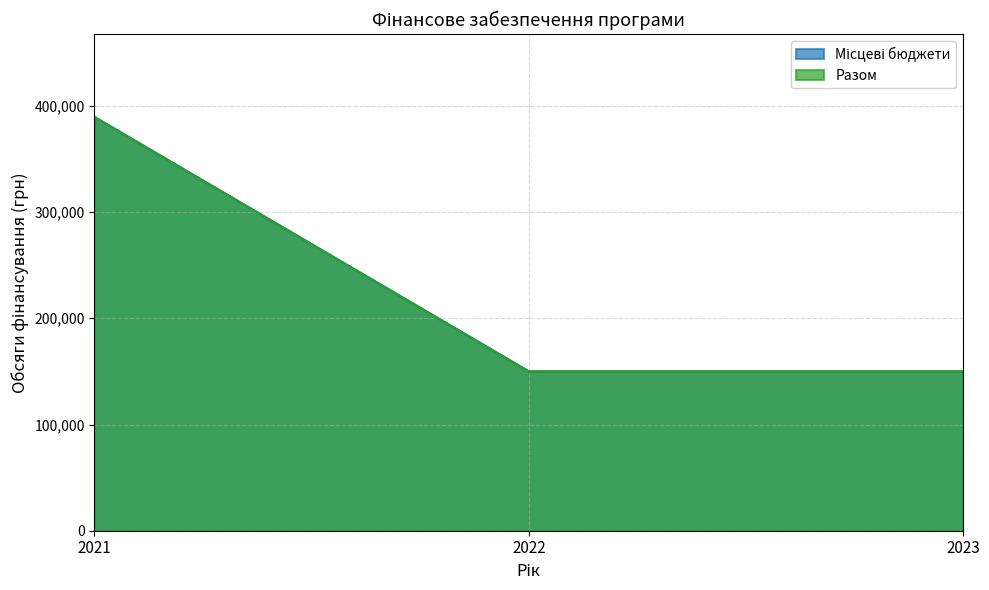

Which series has the widest spread of values?

Місцеві бюджети